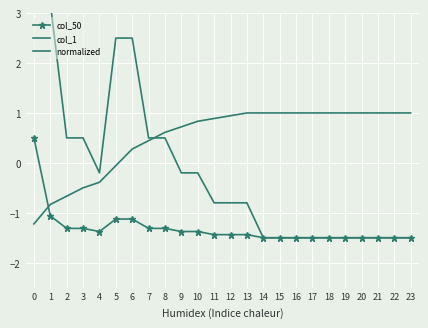

Which category has the lowest value across all series?

14